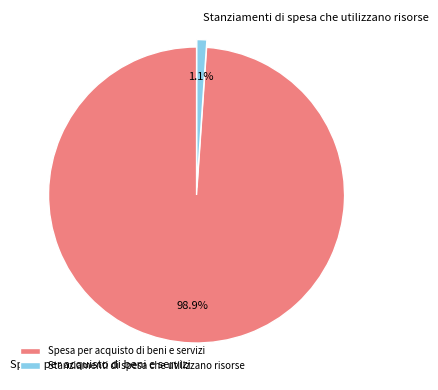

Count the number of slices in the pie.

2